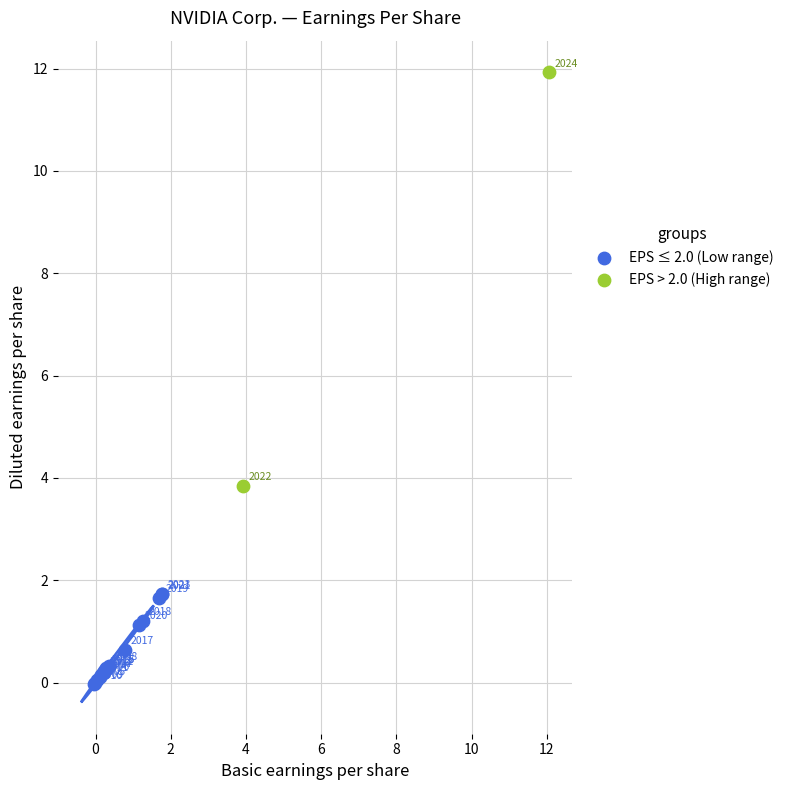

Which series has the widest spread of Y values?

EPS > 2.0 (High range)